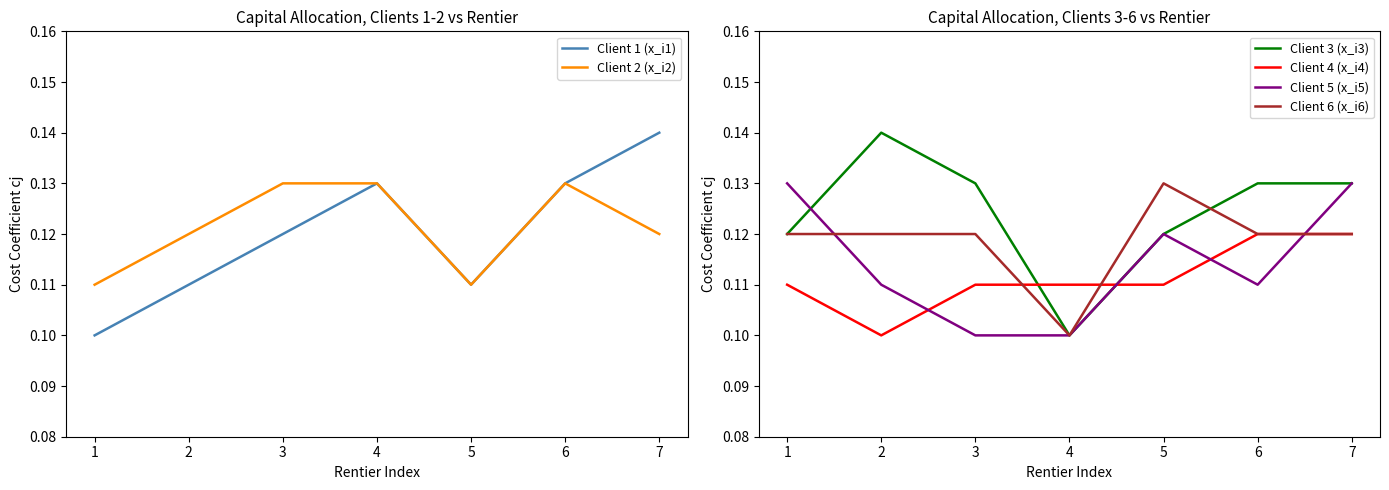

Rank the series at 2 from lowest to highest value.

Client 4 (x_i4), Client 1 (x_i1), Client 5 (x_i5), Client 2 (x_i2), Client 6 (x_i6), Client 3 (x_i3)